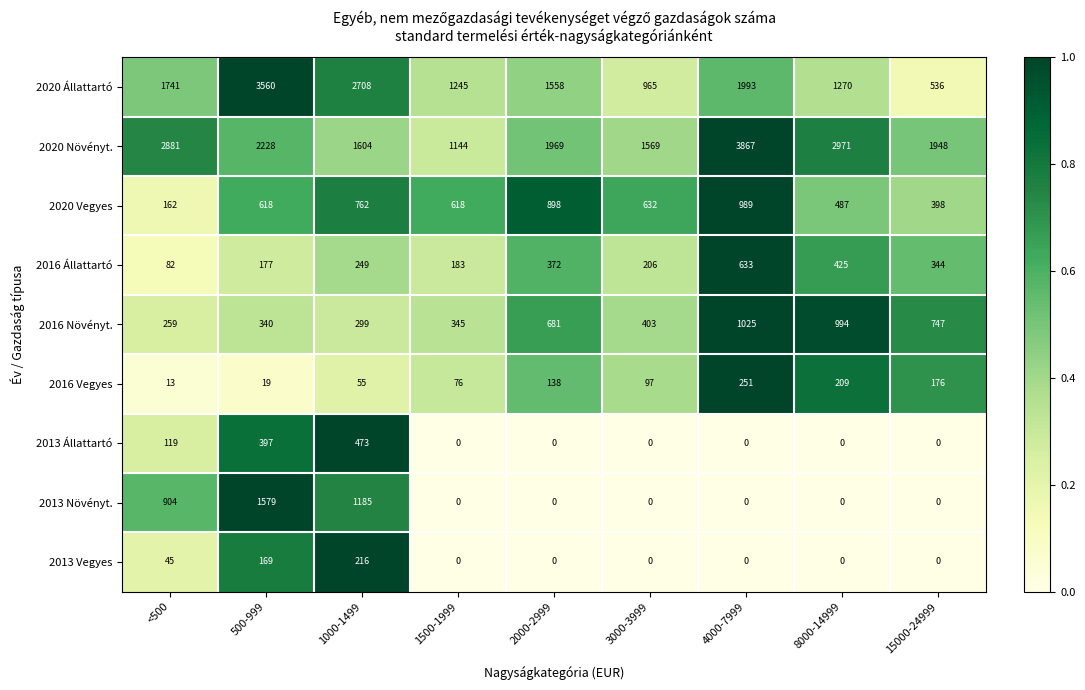

How many distinct data groups are displayed?

9